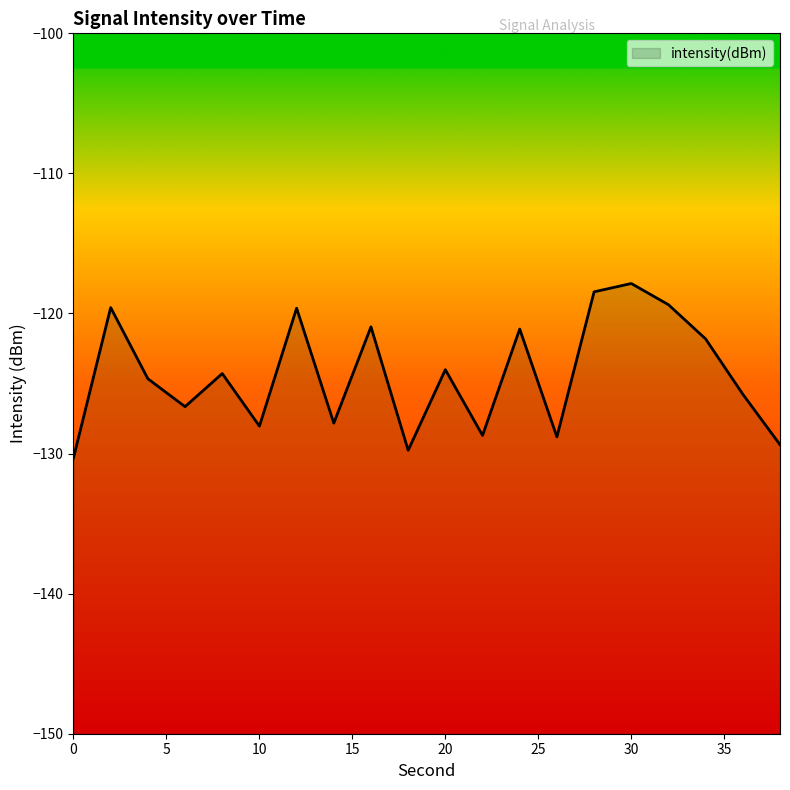

Is it true that the value at 8 is -180.5?

False